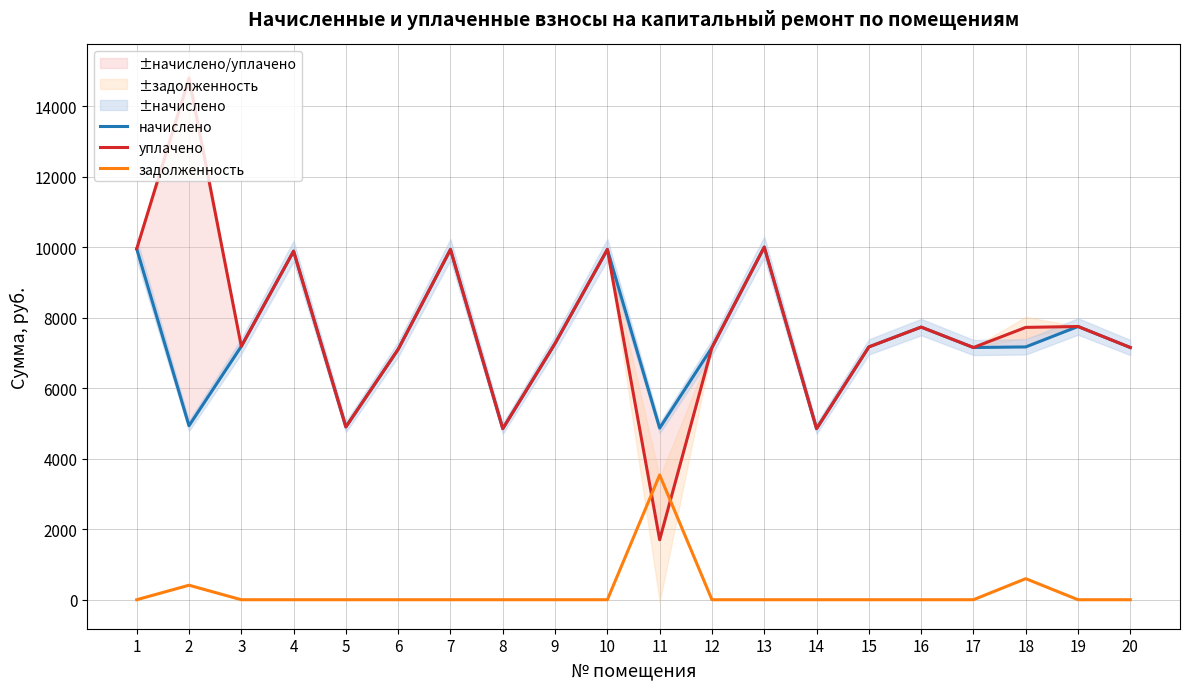

Count the number of categories in the chart.

20